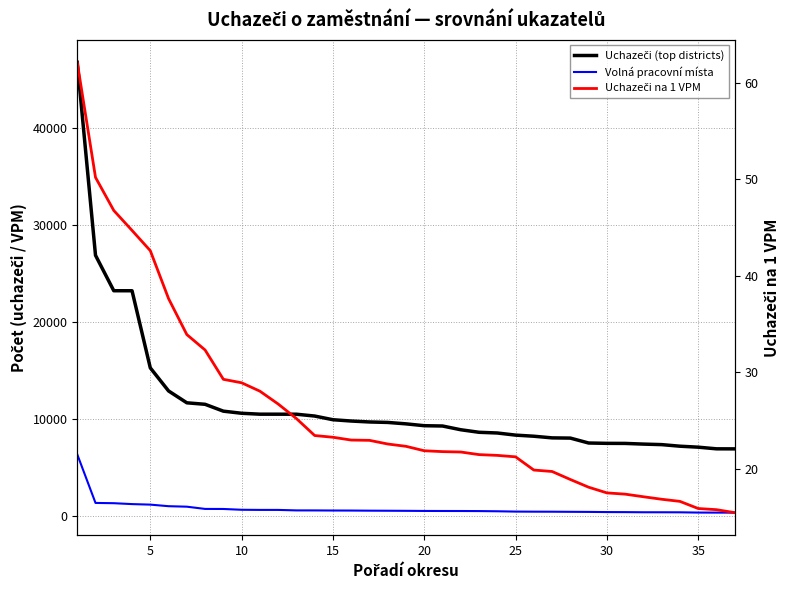

What are all the series names shown in the legend?

Uchazeči (top districts), Volná pracovní místa, Uchazeči na 1 VPM